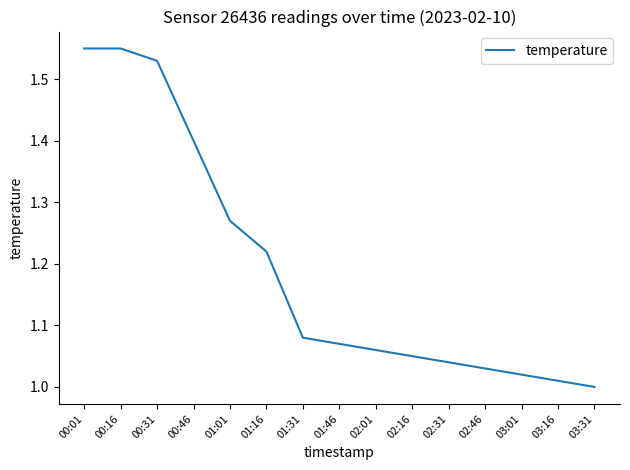

What is the ratio of the value at 02:16 to the value at 00:01?

0.7